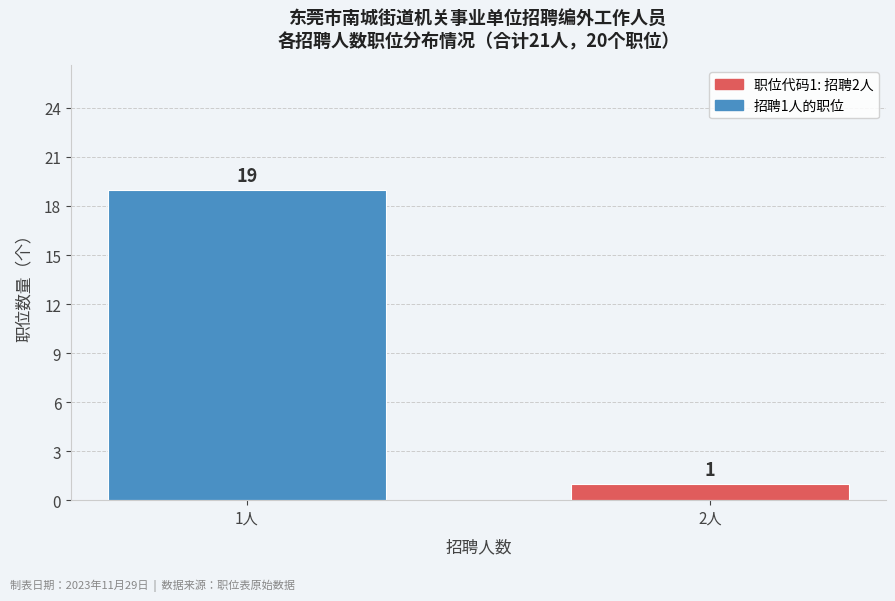

Reading left to right, list all the values displayed in this chart.

1人=19	2人=1